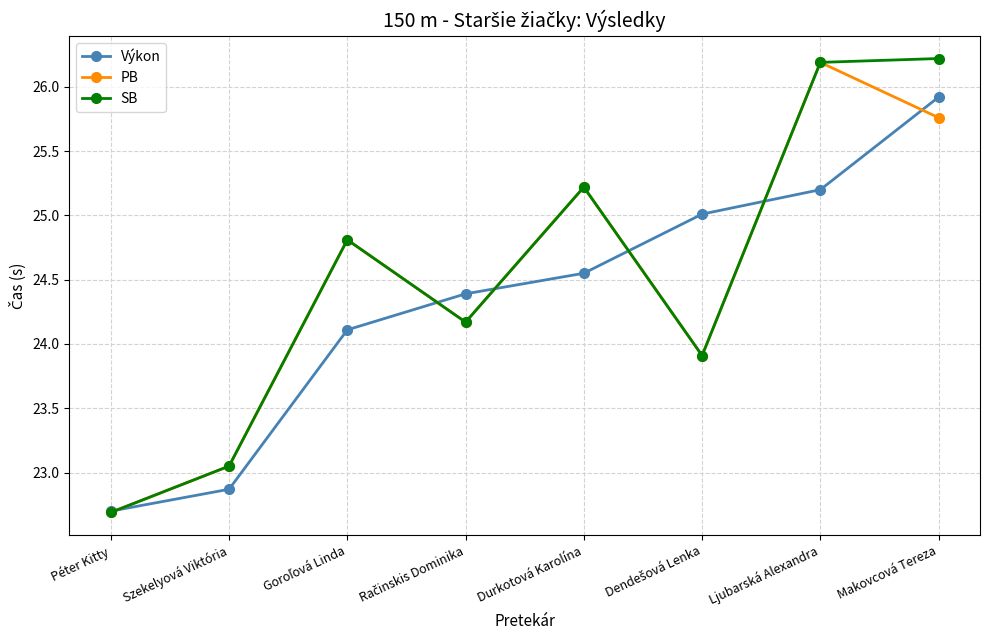

At which category is the sum across all series the highest?

Makovcová Tereza